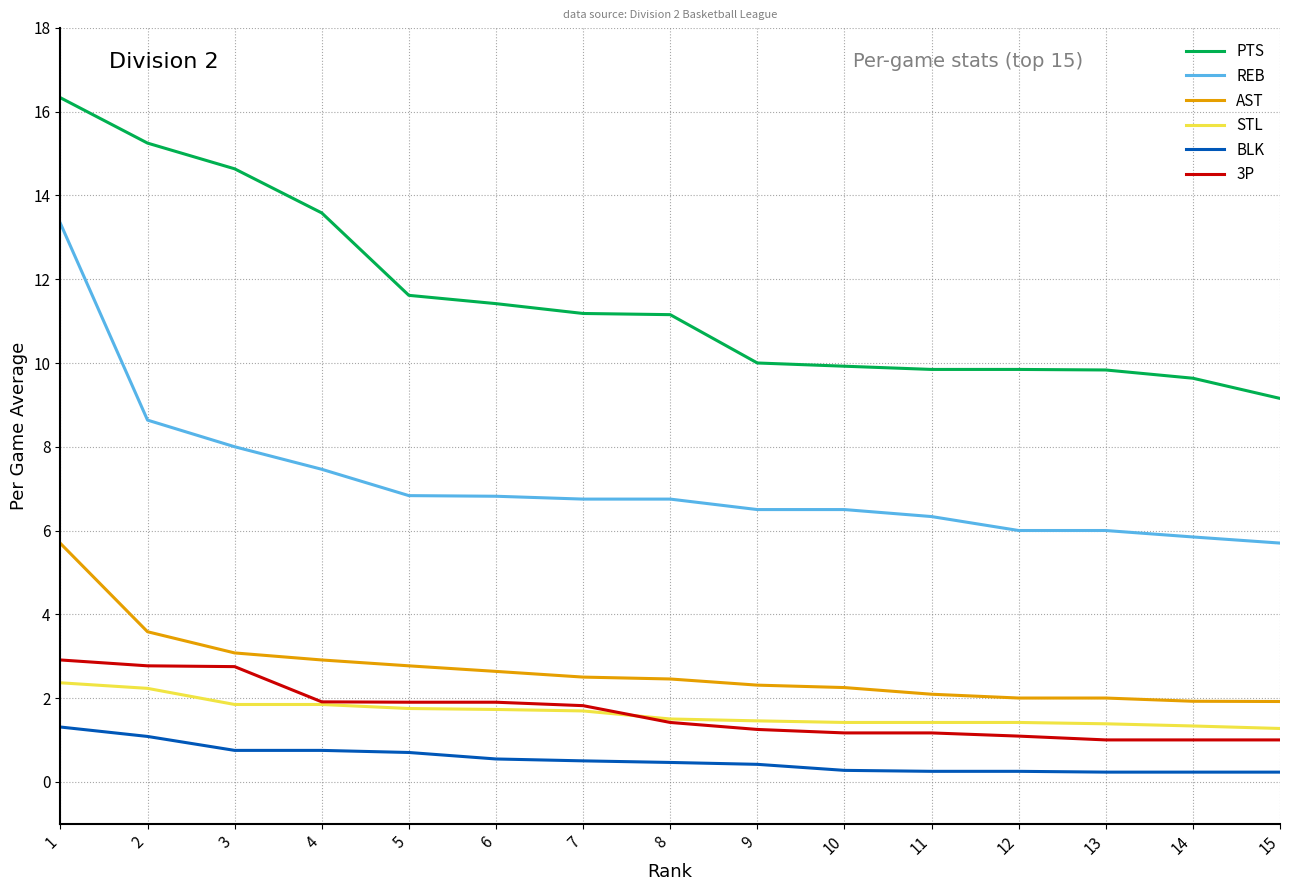

At how many categories does at least one series exceed 4?

15